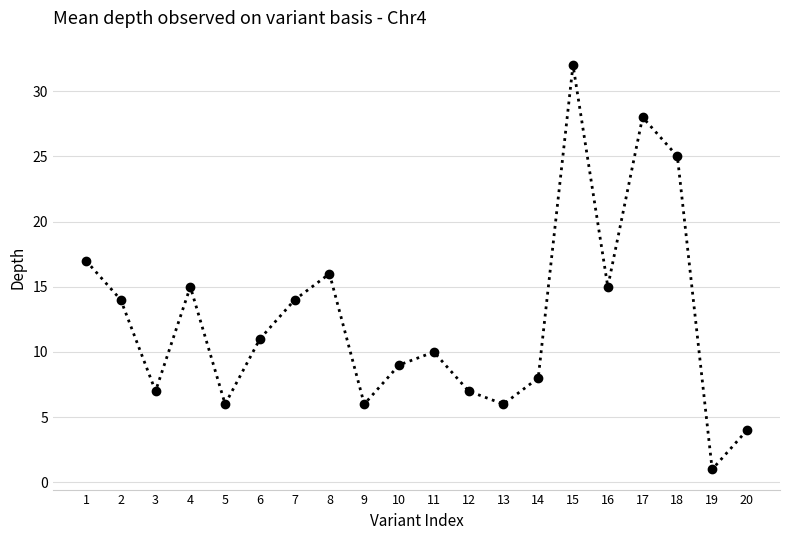

What is the ratio of the value at 18 to the value at 16?

1.7